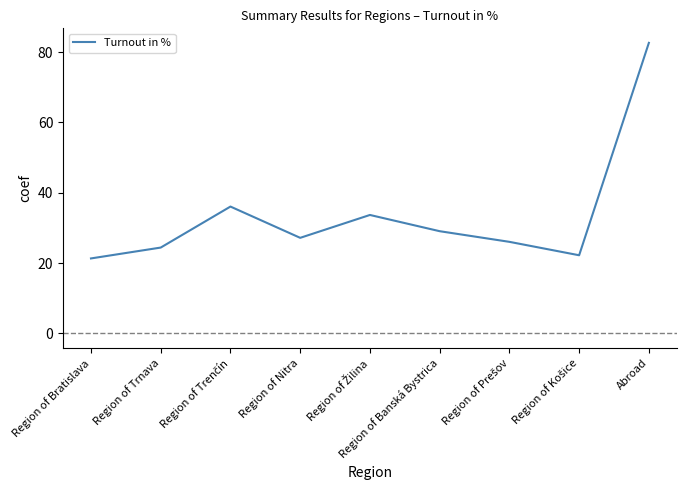

What is the ratio of the value at Region of Banská Bystrica to the value at Region of Bratislava?

1.4